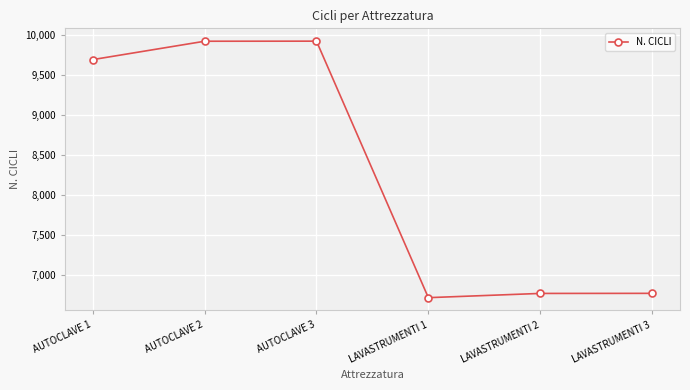

What is the greatest value displayed?

9923